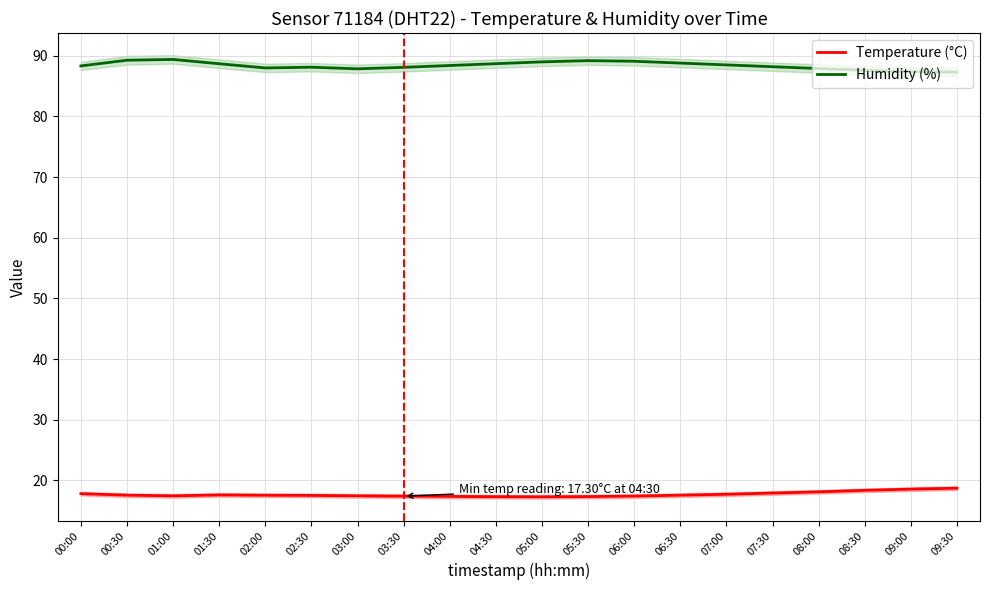

Reading left to right, list all the values displayed in this chart.

Temperature (°C): 17.8	17.6	17.4	17.6	17.5	17.5	17.4	17.4	17.4	17.3	17.3	17.3	17.4	17.6	17.7	17.9	18.1	18.4	18.6	18.7
Humidity (%): 88.3	89.3	89.4	88.7	88.0	88.1	87.8	88.1	88.4	88.7	89.0	89.2	89.1	88.8	88.5	88.2	87.9	87.6	87.4	87.3